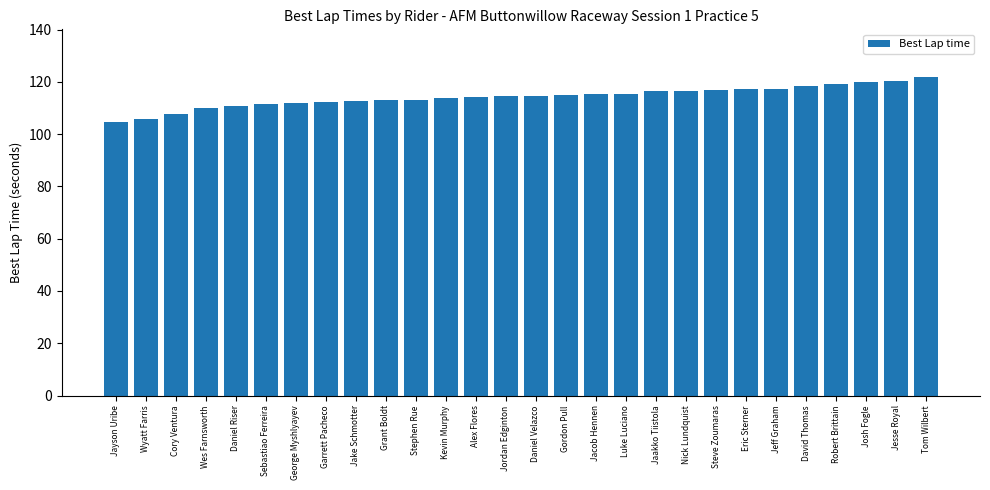

What is the ratio of the value at Cory Ventura to the value at Josh Fogle?

0.9